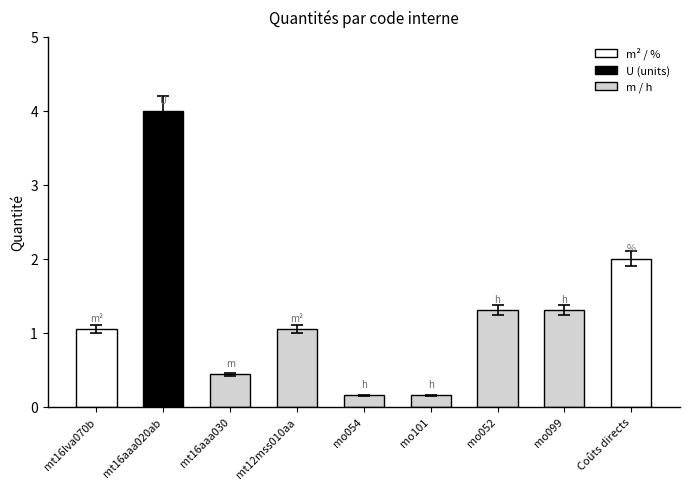

Reading right to left, list all the values displayed in this chart.

Coûts directs=2.0	mo099=1.3	mo052=1.3	mo101=0.2	mo054=0.2	mt12mss010aa=1.1	mt16aaa030=0.4	mt16aaa020ab=4.0	mt16lva070b=1.1